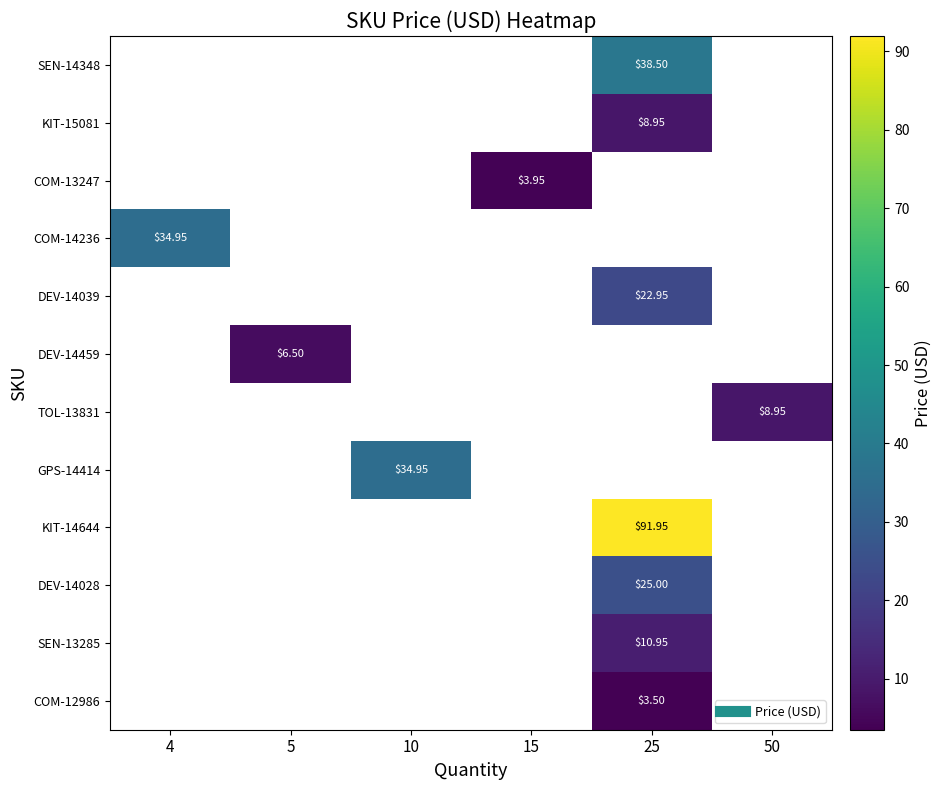

Which has a higher value, 25 or 5?

5